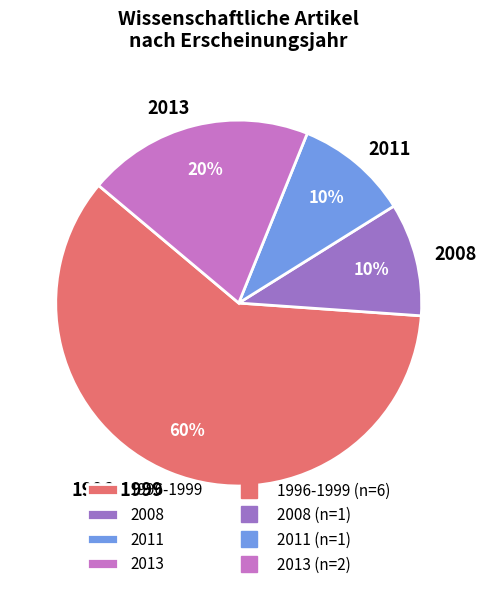

What is the largest slice in the pie chart?

1996-1999